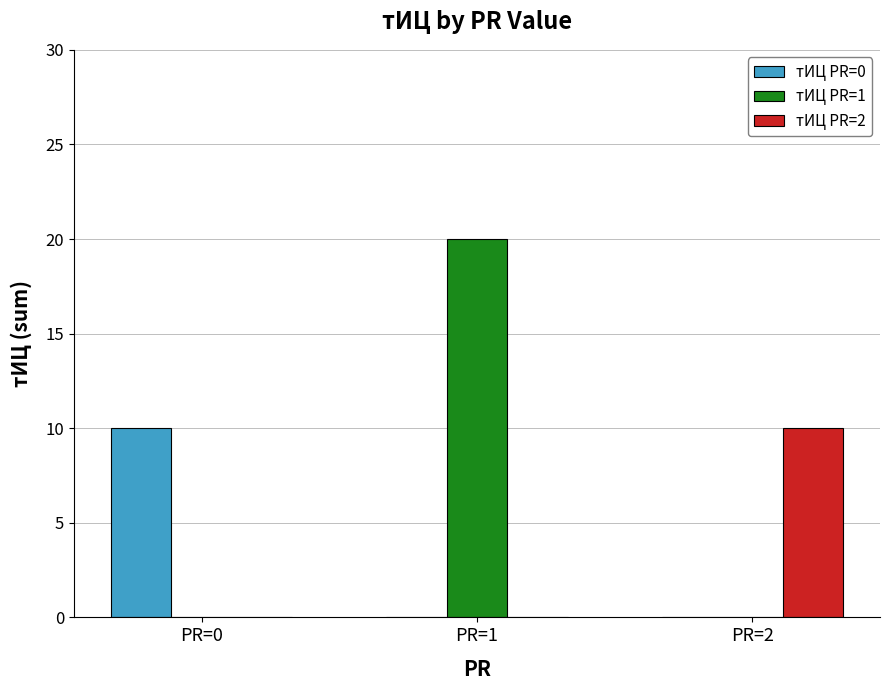

Which category has the highest value in the тИЦ PR=0 series?

PR=0